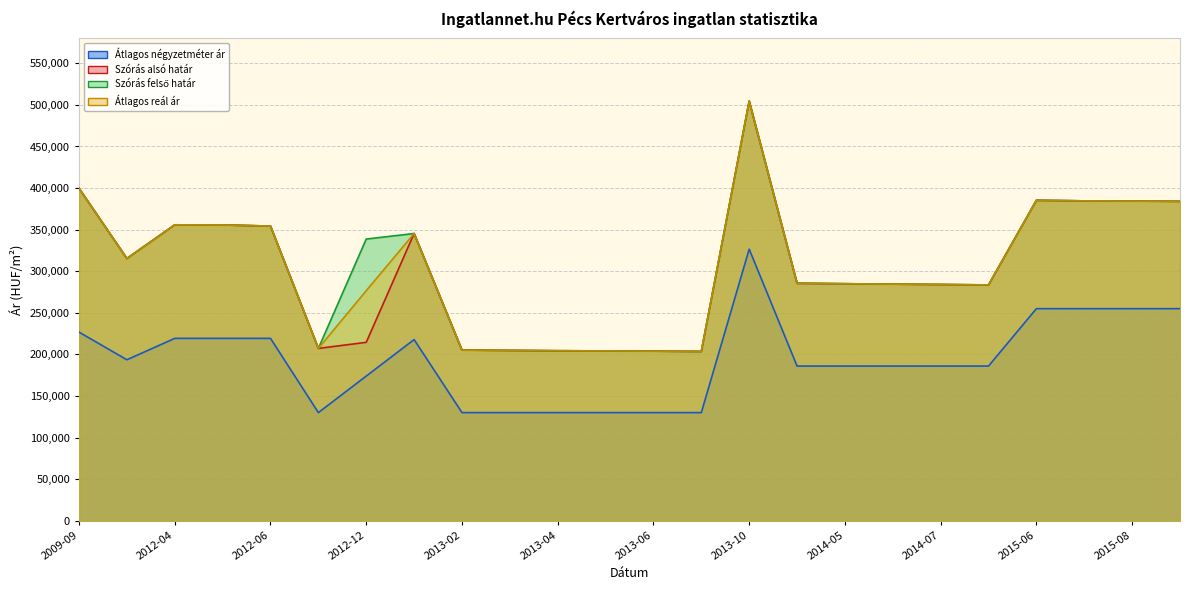

What are all the series names shown in the legend?

Átlagos négyzetméter ár, Szórás alsó határ, Szórás felső határ, Átlagos reál ár